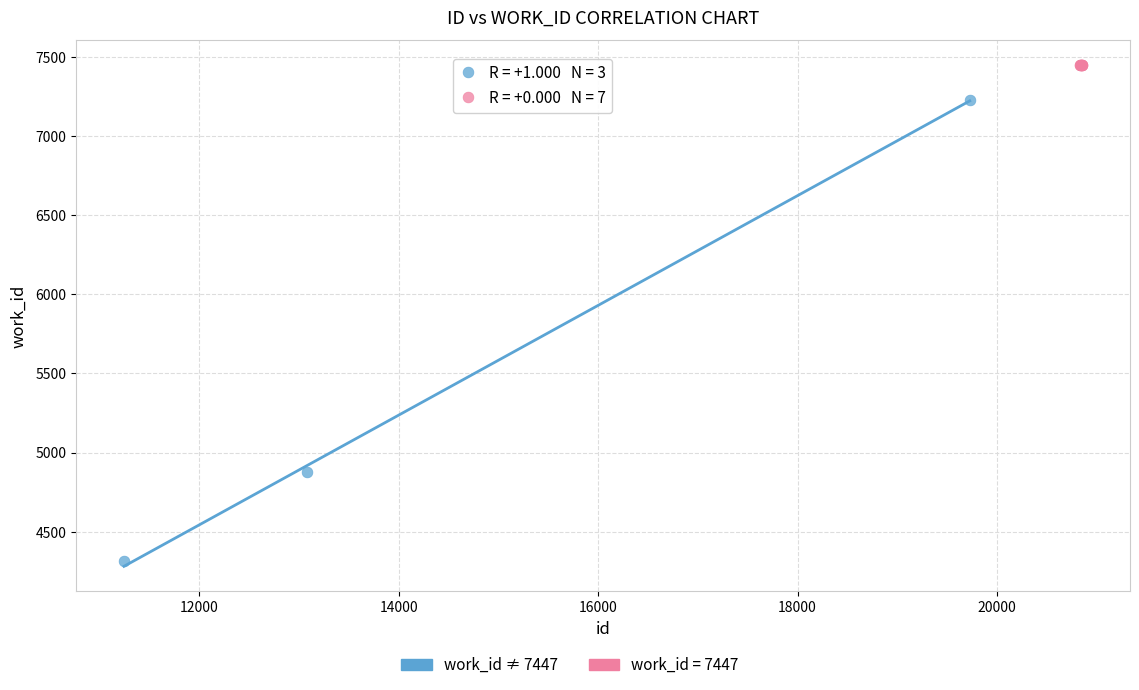

Which series reaches the maximum Y coordinate?

work_id = 7447